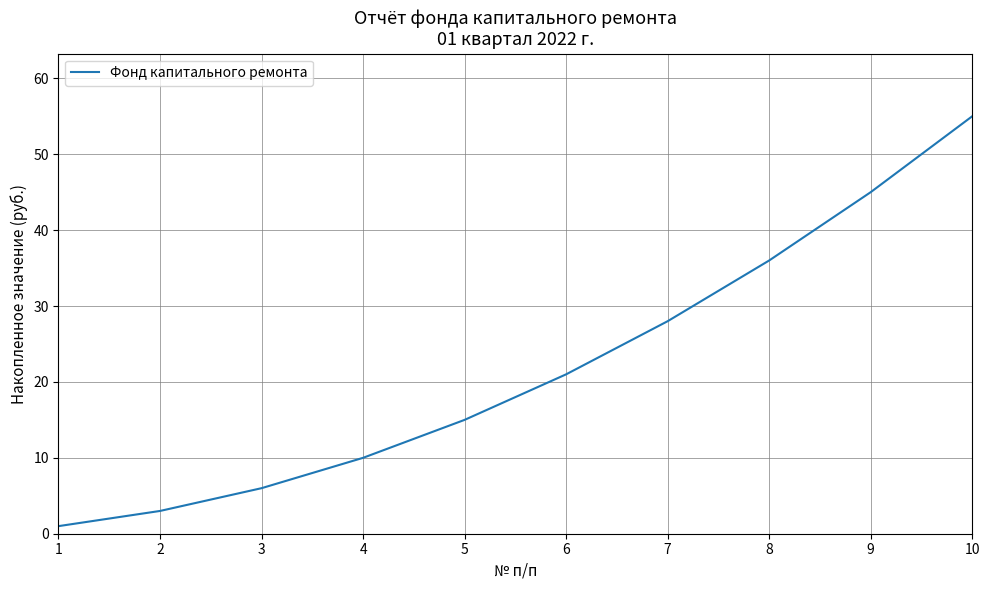

What is the difference between the maximum and minimum values?

54